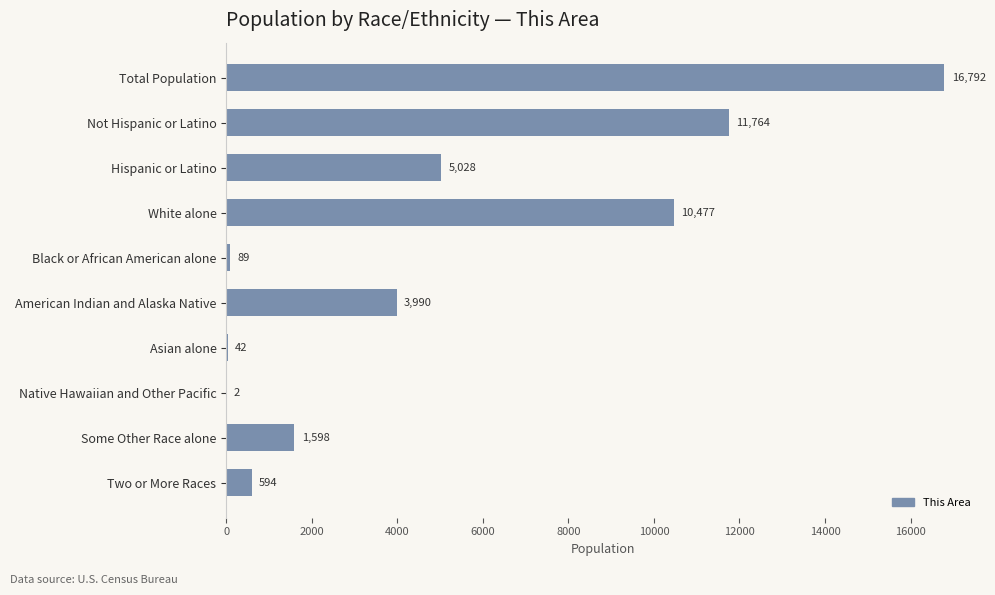

Is it true that the value at Some Other Race alone is 1598?

True